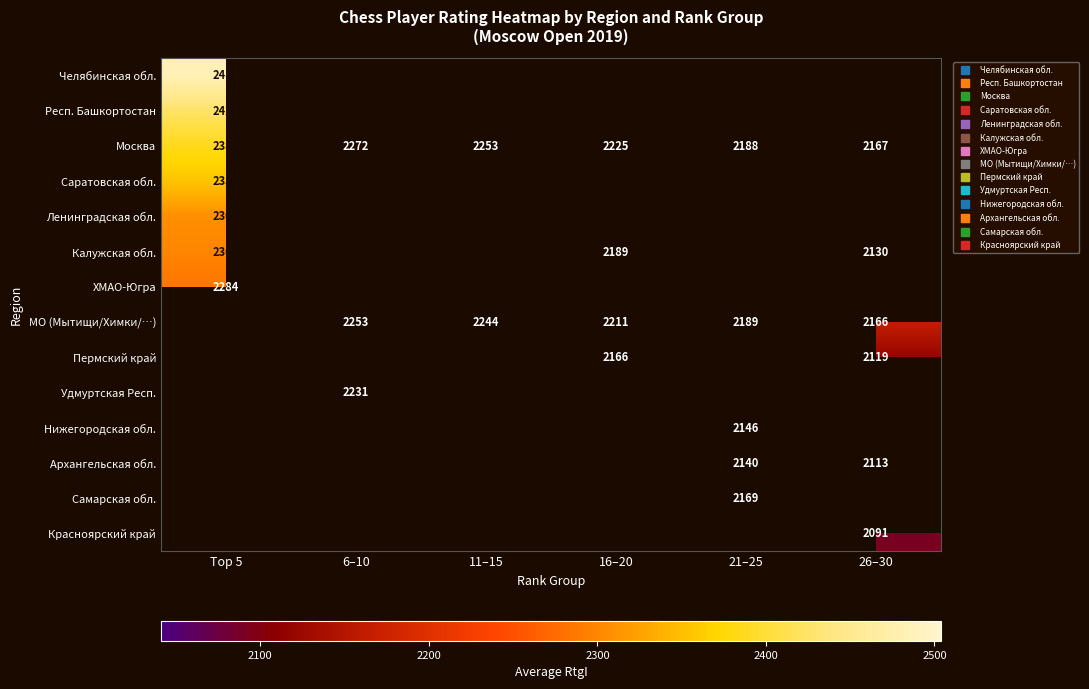

True or false: Калужская обл. has a value of 2130.0 at 26–30.

True